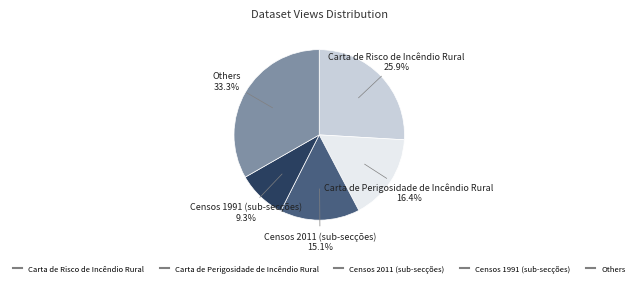

Is there any slice that represents more than half of the pie?

No